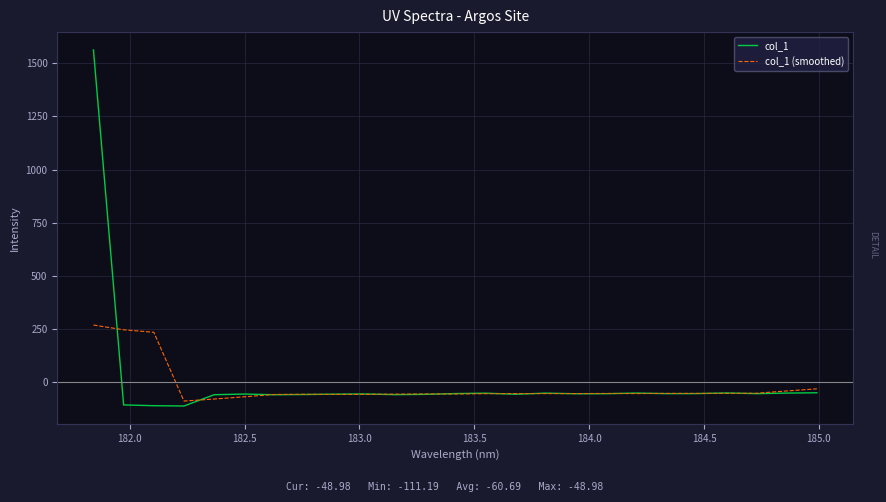

Which series ends up on top after the final intersection of col_1 and col_1 (smoothed)?

col_1 (smoothed)